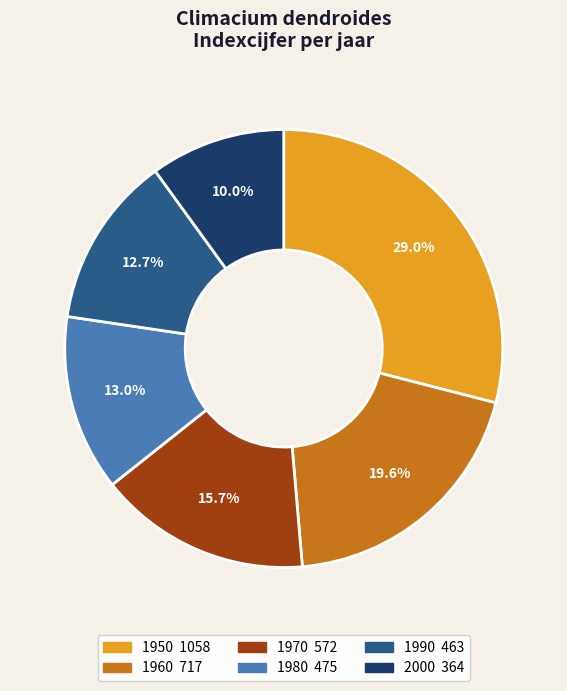

To the nearest percent, what percentage of the pie is 1950?

29%